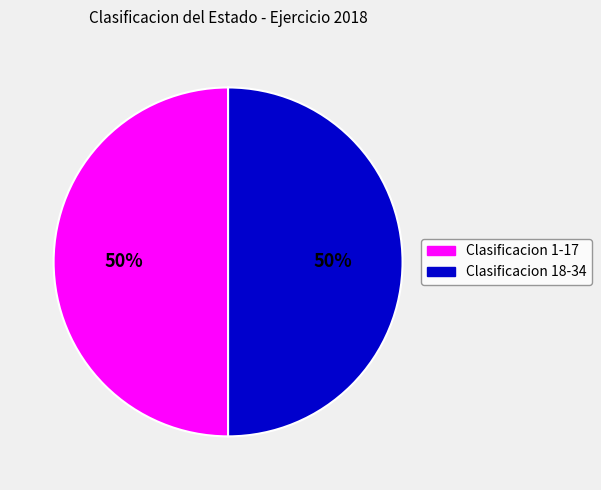

To the nearest percent, what is the average slice percentage?

50%